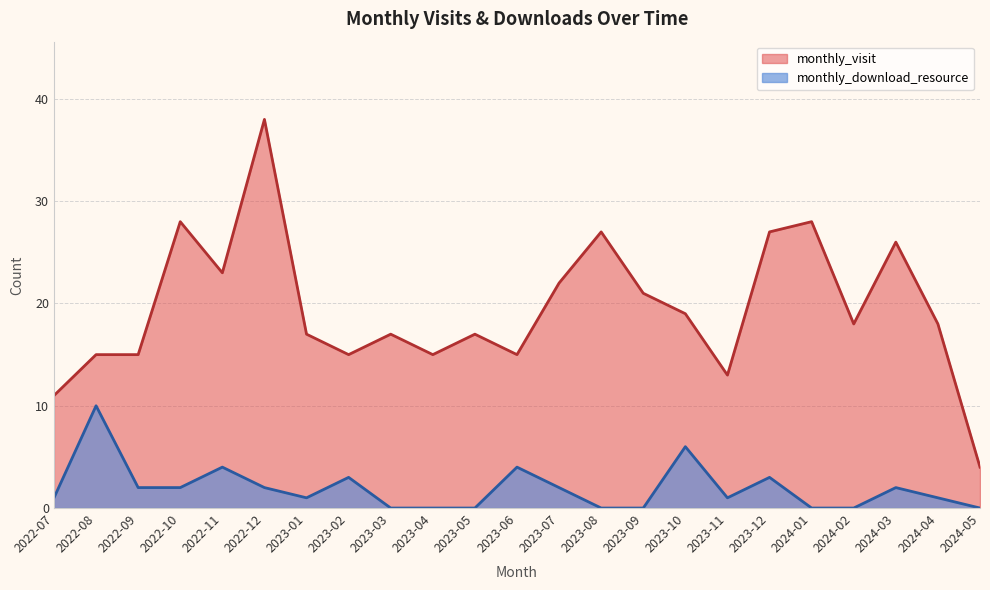

What is the label of the 3rd point from the right?

2024-03